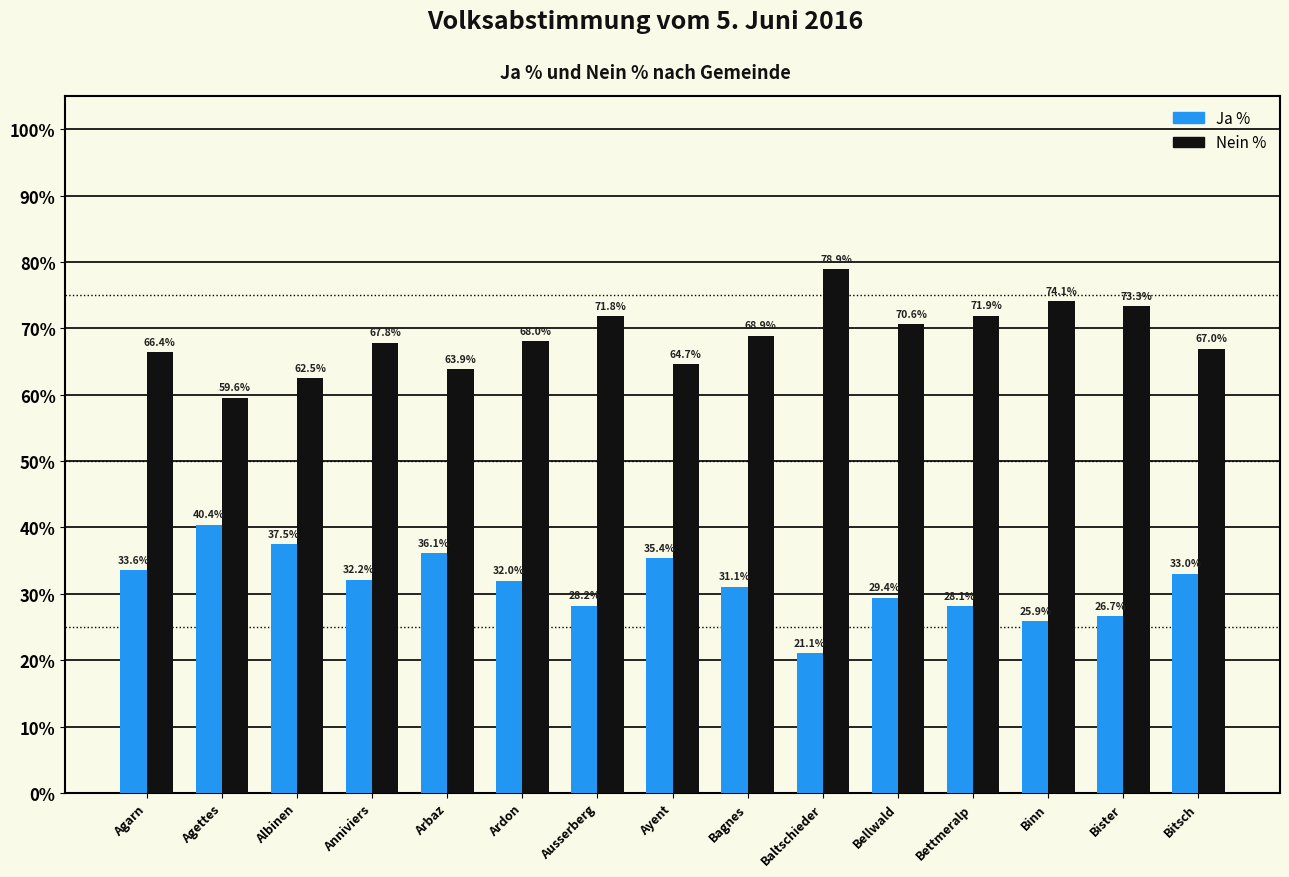

Rank the series at Binn from lowest to highest value.

Ja %, Nein %